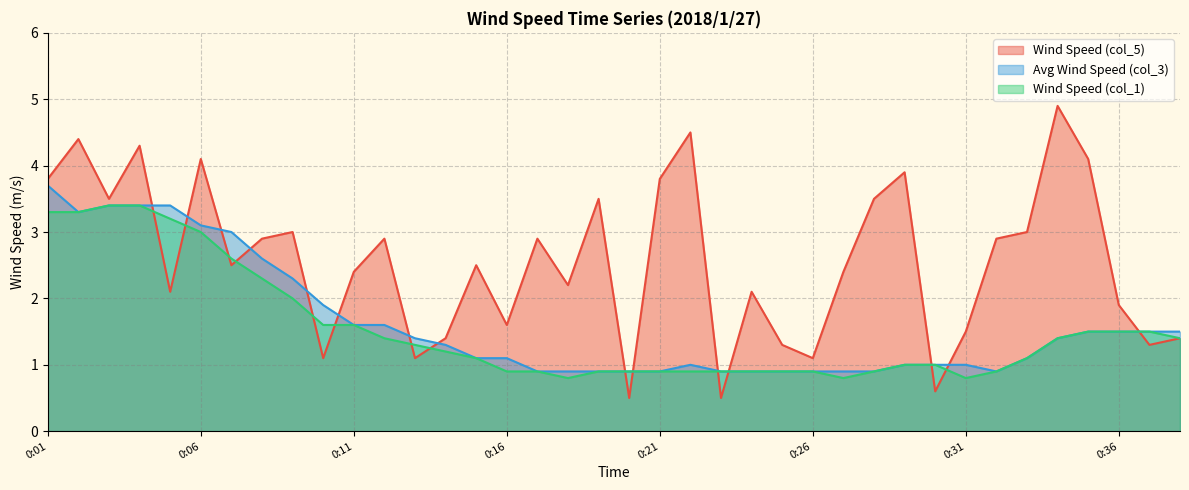

Reading left to right, extract all data points from this chart.

col_1: 3.3	3.3	3.4	3.4	3.2	3.0	2.6	2.3	2.0	1.6	1.6	1.4	1.3	1.2	1.1	0.9	0.9	0.8	0.9	0.9	0.9	0.9	0.9	0.9	0.9	0.9	0.8	0.9	1.0	1.0	0.8	0.9	1.1	1.4	1.5	1.5	1.5	1.4
col_3: 3.7	3.3	3.4	3.4	3.4	3.1	3.0	2.6	2.3	1.9	1.6	1.6	1.4	1.3	1.1	1.1	0.9	0.9	0.9	0.9	0.9	1.0	0.9	0.9	0.9	0.9	0.9	0.9	1.0	1.0	1.0	0.9	1.1	1.4	1.5	1.5	1.5	1.5
col_5: 3.8	4.4	3.5	4.3	2.1	4.1	2.5	2.9	3.0	1.1	2.4	2.9	1.1	1.4	2.5	1.6	2.9	2.2	3.5	0.5	3.8	4.5	0.5	2.1	1.3	1.1	2.4	3.5	3.9	0.6	1.5	2.9	3.0	4.9	4.1	1.9	1.3	1.4